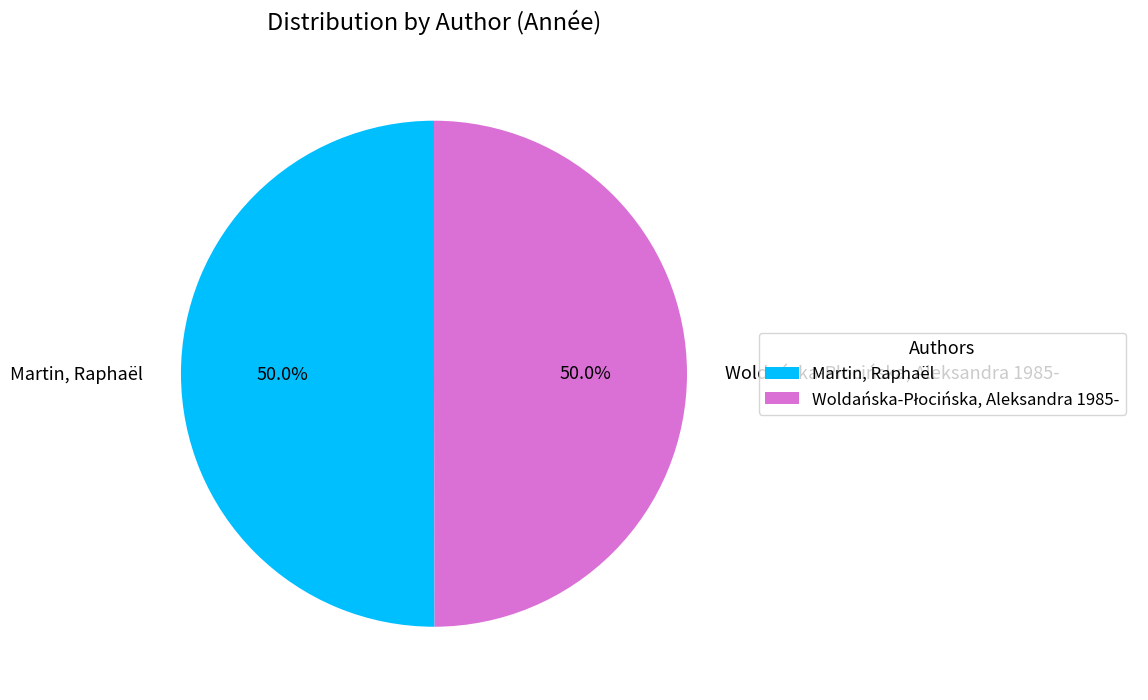

What portion of the pie excludes Martin, Raphaël?

50.0%